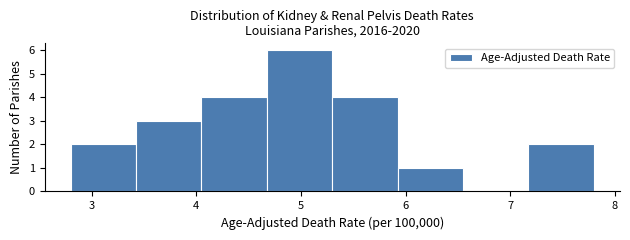

Over which range of the x-axis is the bar tallest?

4.7 to 5.3